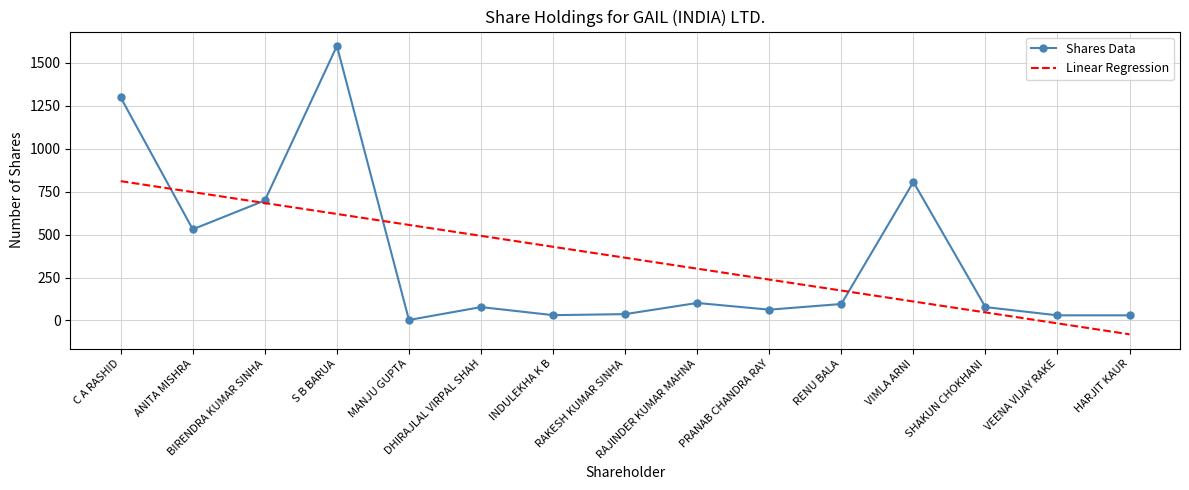

True or false: Shares Data has a value of 37.0 at RAKESH KUMAR SINHA.

True